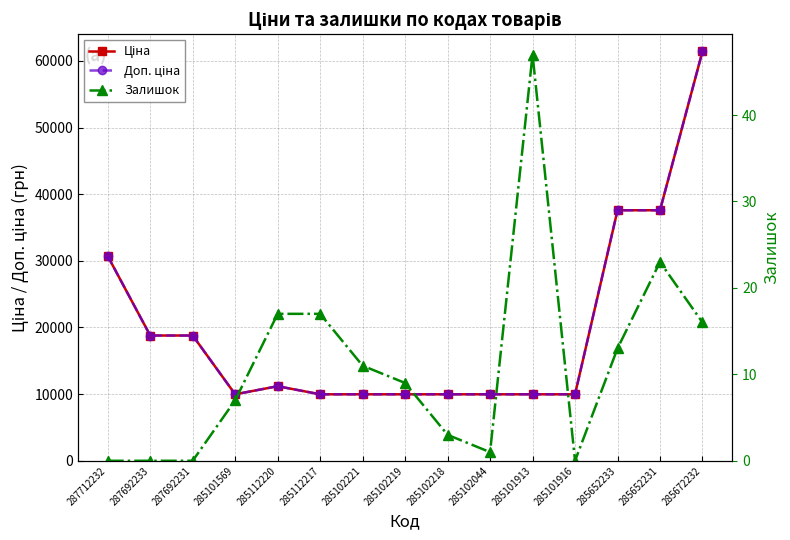

What position from the left is 285101569?

4